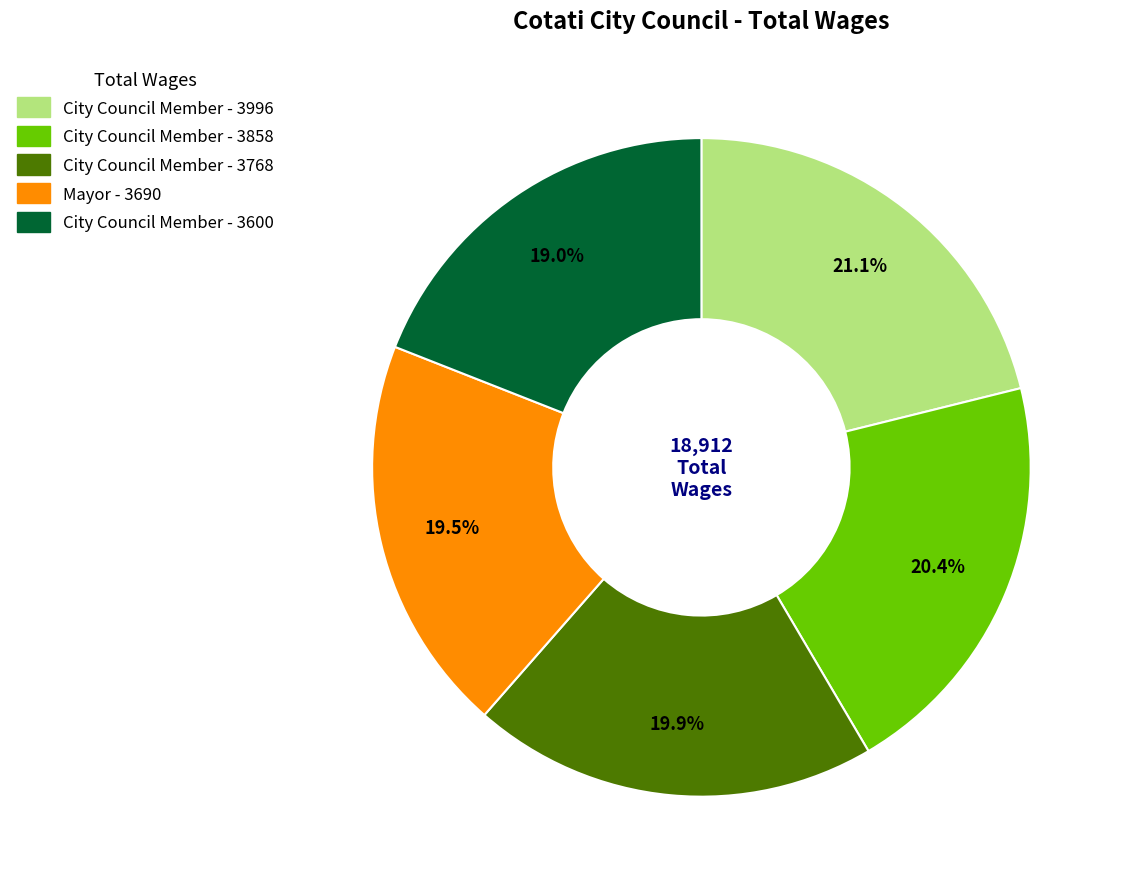

Is there any slice that represents more than half of the pie?

No